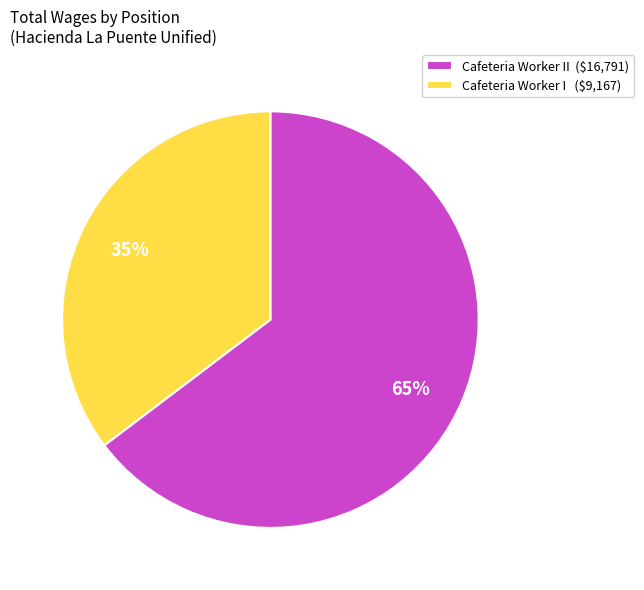

Does Cafeteria Worker II ($16,791) represent more than half of the total?

Yes